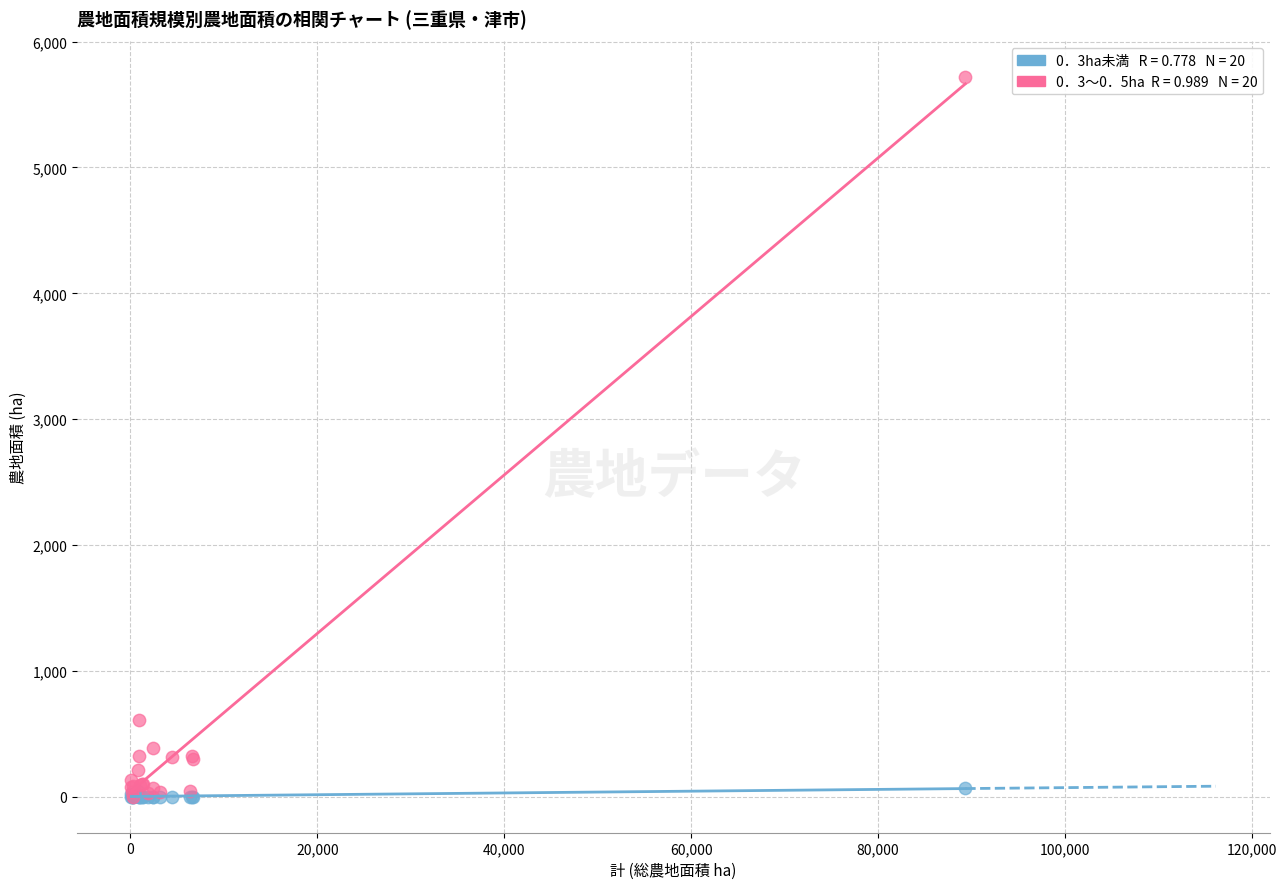

Across all series, what Y value is closest to 2857?

608